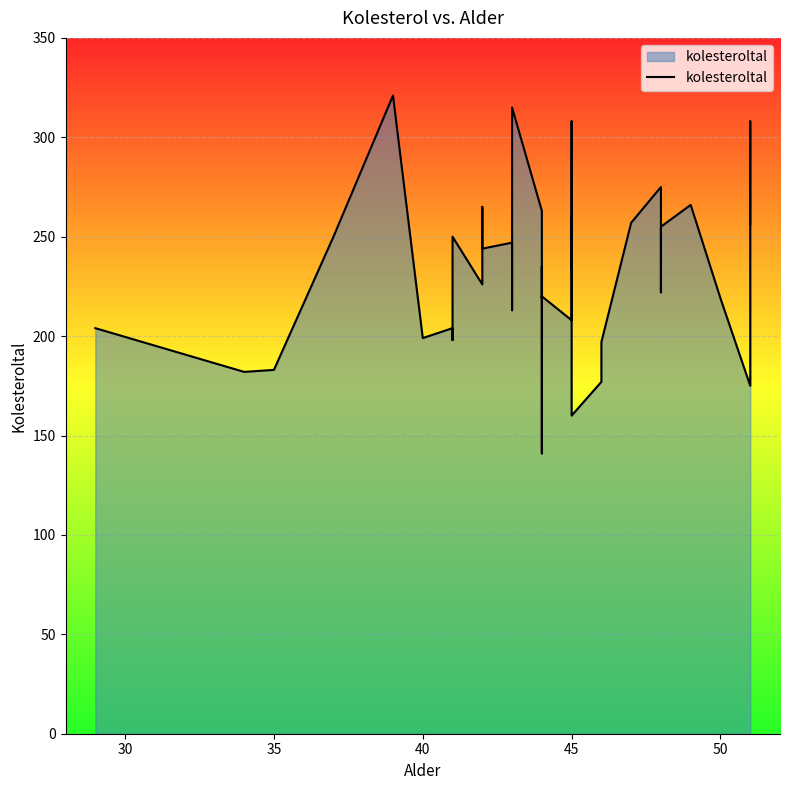

True or false: the data shows 92 at 36.

False